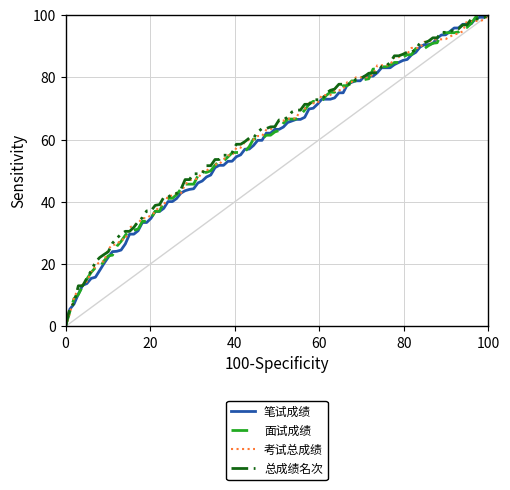

How many lines are shown in the chart?

4